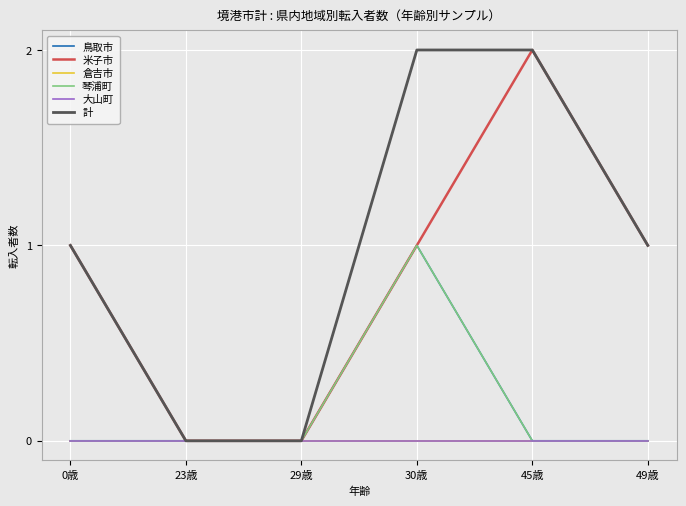

True or false: 米子市 and 琴浦町 cross at least once.

False